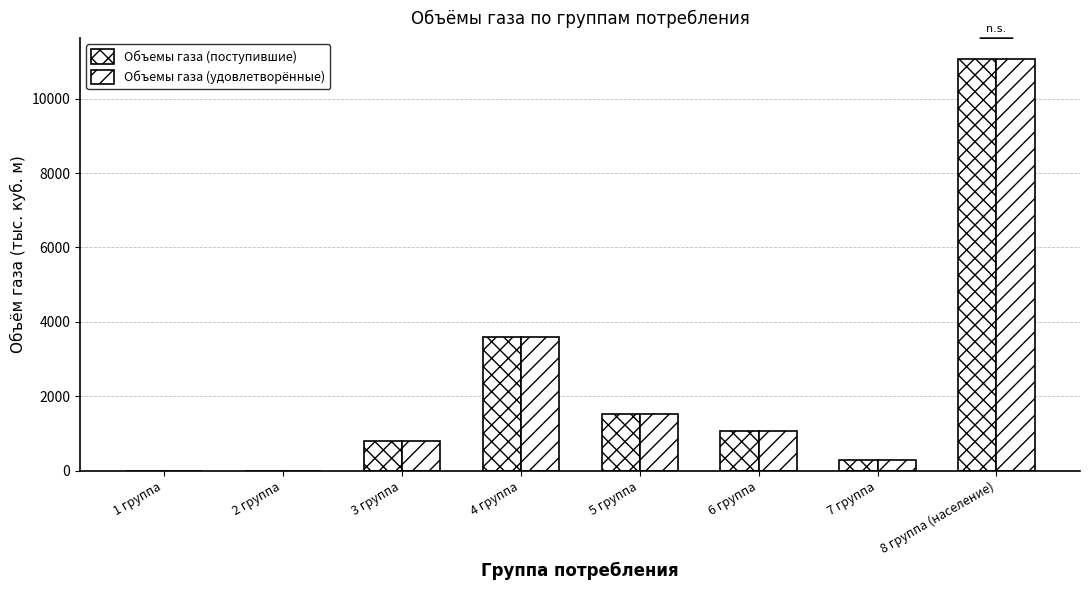

Reading left to right, list all the values displayed in this chart.

Объемы газа (поступившие): 0.0	0.0	800.0	3605.8	1513.3	1067.6	299.8	11070.4
Объемы газа (удовлетворённые): 0.0	0.0	800.0	3605.8	1513.3	1067.6	299.8	11070.4